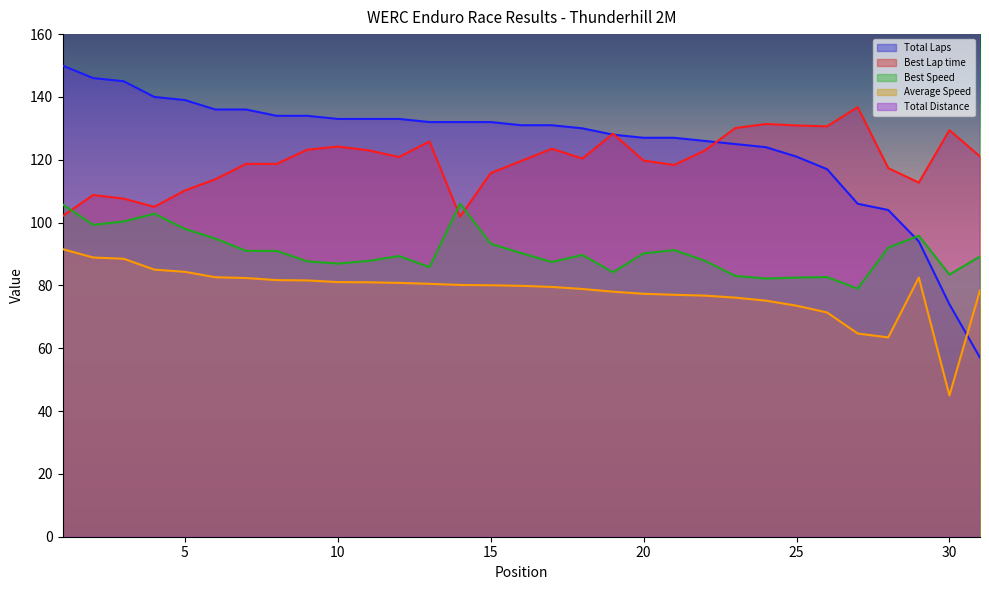

Rank the series at 2 from highest to lowest value.

Total Distance, Total Laps, Best Lap time, Best Speed, Average Speed